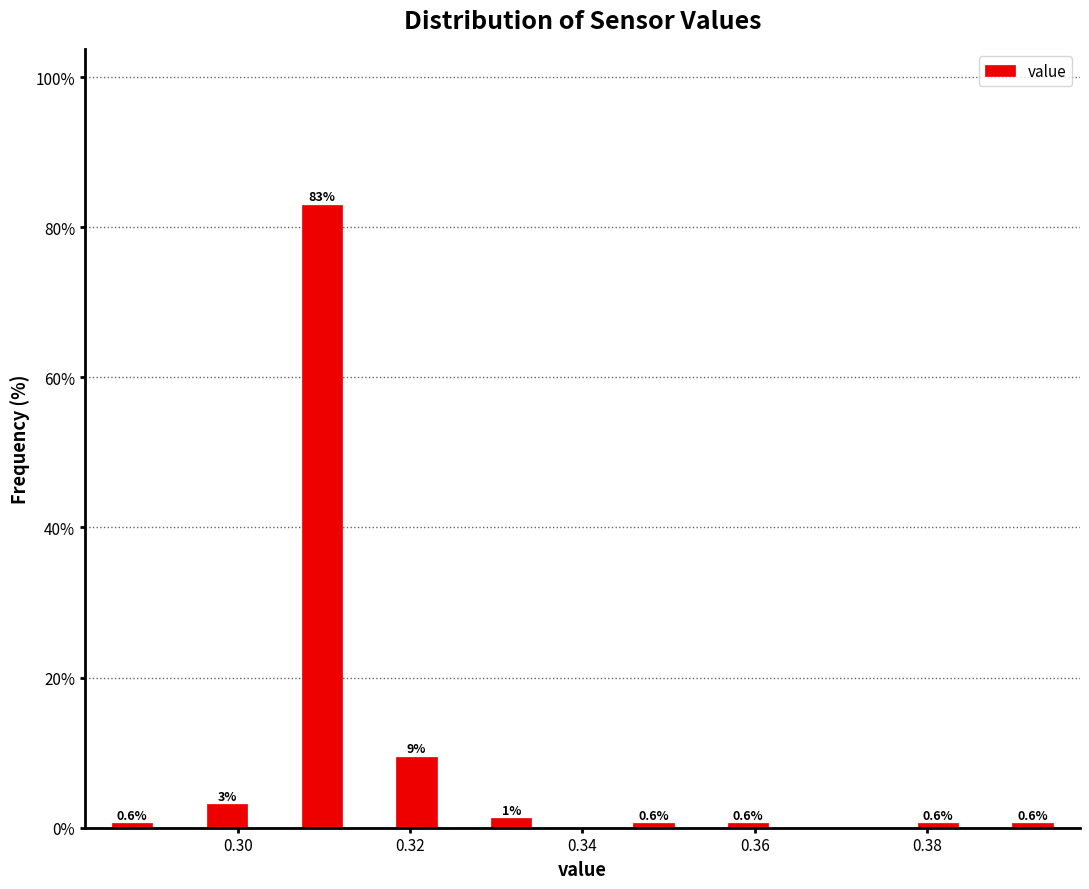

Read against the x-axis, roughly where is the centre of the tallest bar?

0.310